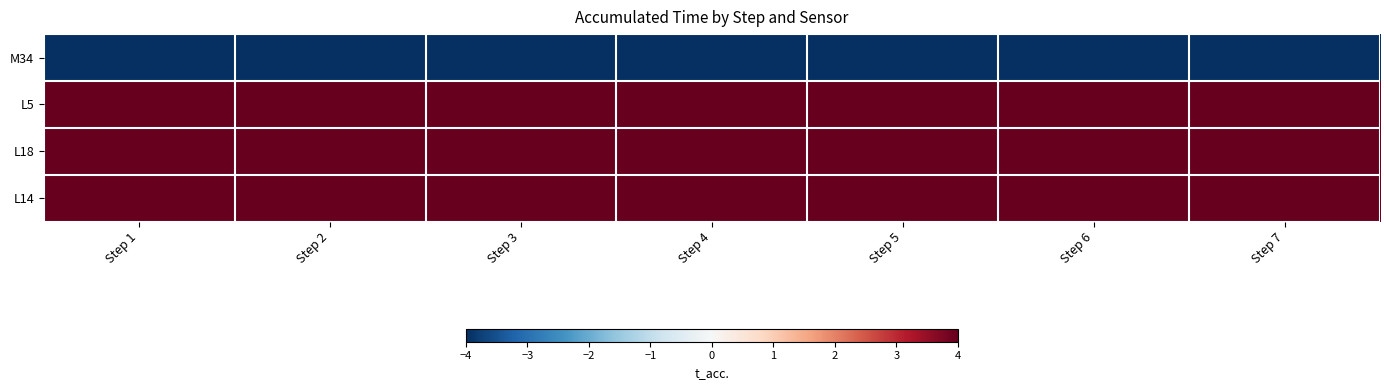

Reading right to left, list all the values displayed in this chart.

M34: Step 7=-4	Step 6=-4	Step 5=-4	Step 4=-4	Step 3=-4	Step 2=-4	Step 1=-4
L5: Step 7=4	Step 6=4	Step 5=4	Step 4=4	Step 3=4	Step 2=4	Step 1=4
L18: Step 7=4	Step 6=4	Step 5=4	Step 4=4	Step 3=4	Step 2=4	Step 1=4
L14: Step 7=4	Step 6=4	Step 5=4	Step 4=4	Step 3=4	Step 2=4	Step 1=4